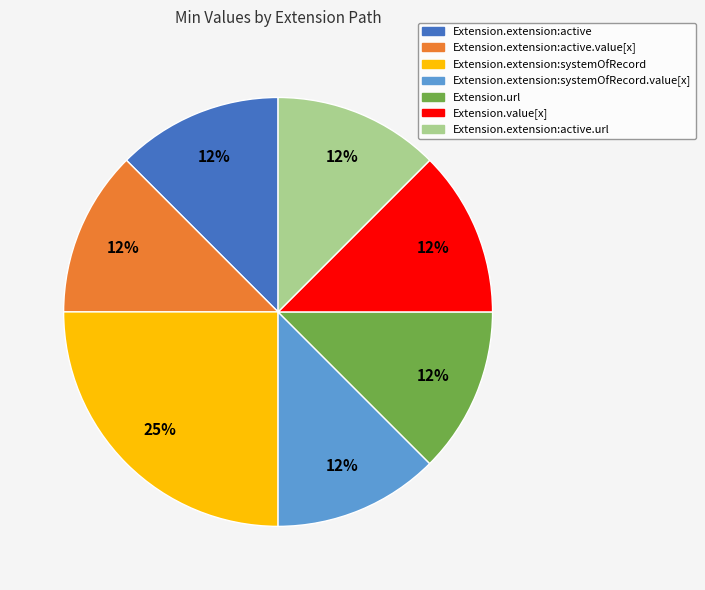

Is the sum of Extension.extension:active and Extension.value[x] greater than half?

No